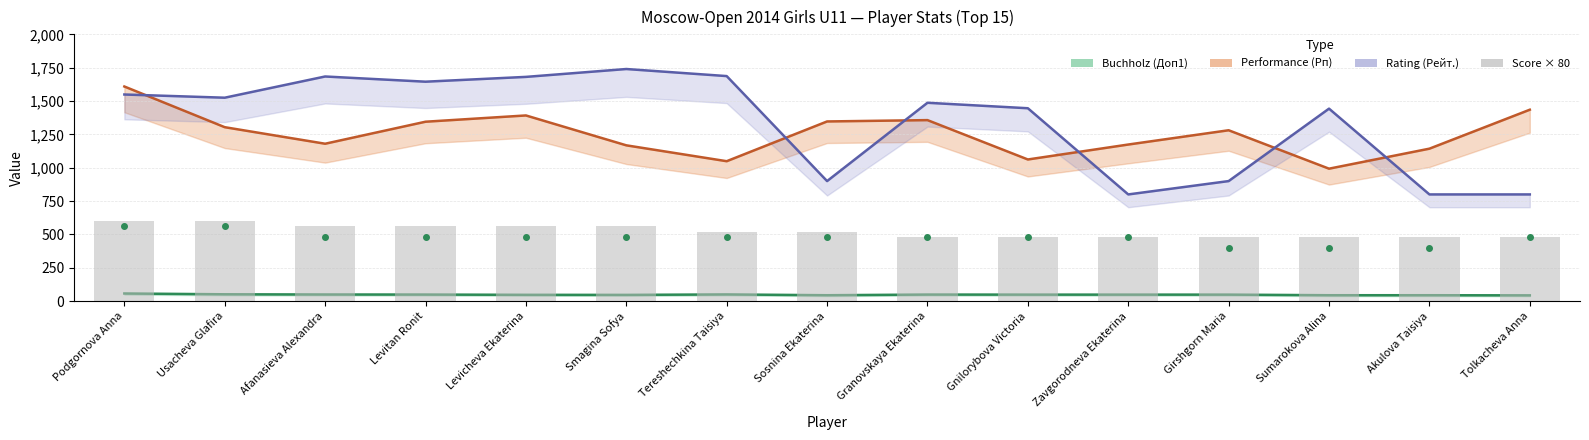

What is the maximum value shown in the chart?

600